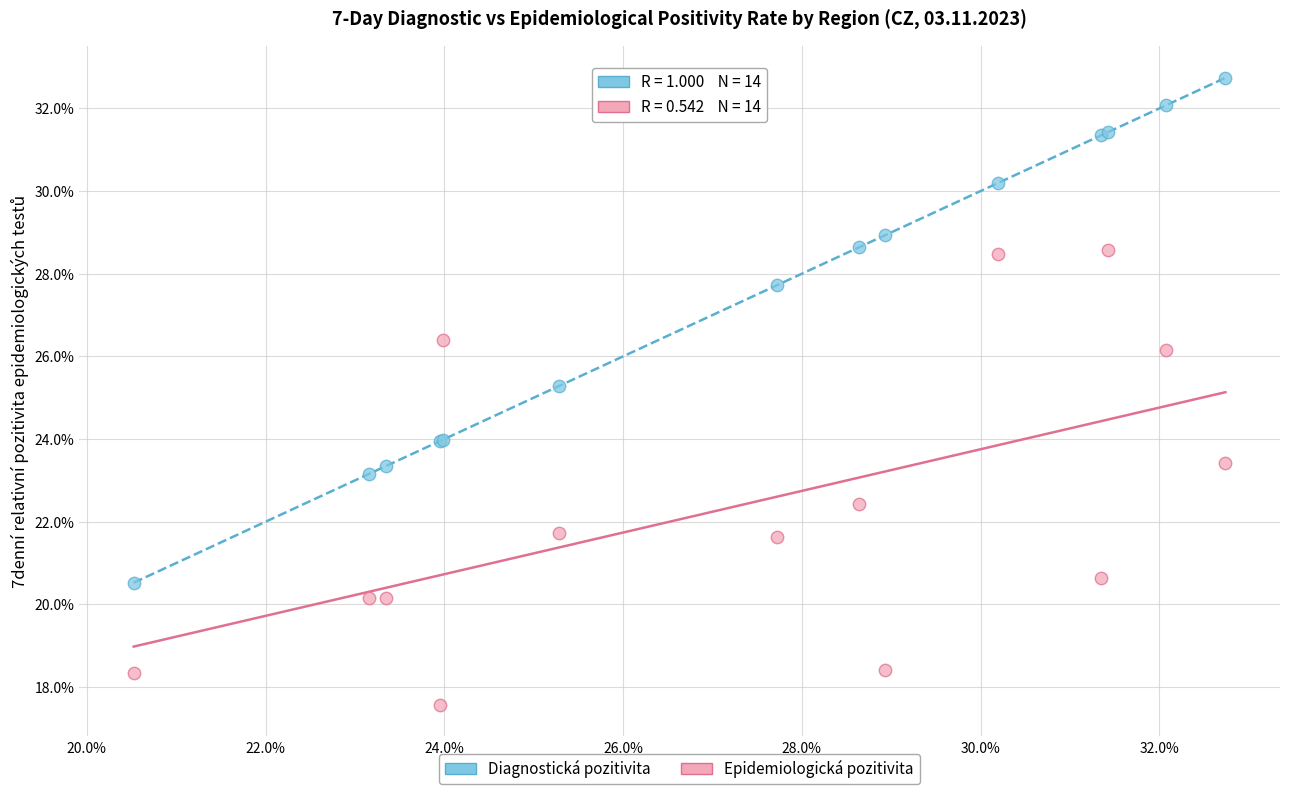

Which series contains the lowest Y value?

Epidemiologická pozitivita